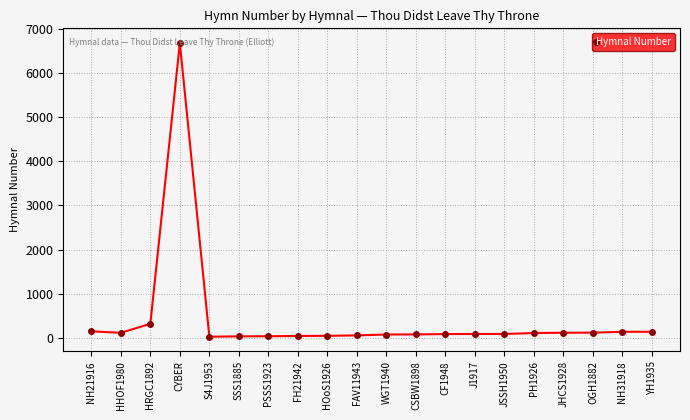

How many lines are shown in the chart?

1